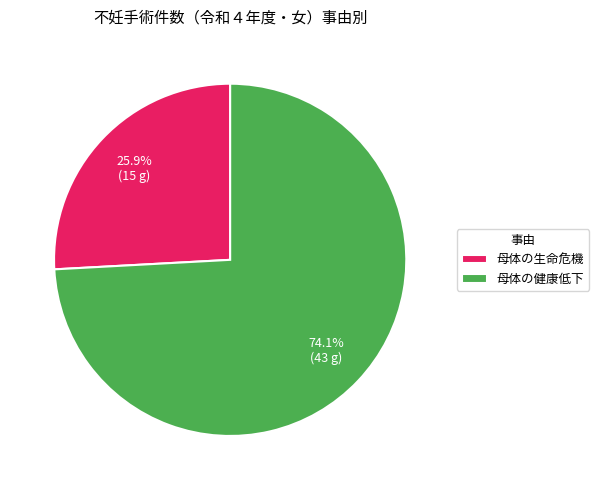

Do 母体の生命危機 and 母体の健康低下 together represent more than half of the pie?

Yes